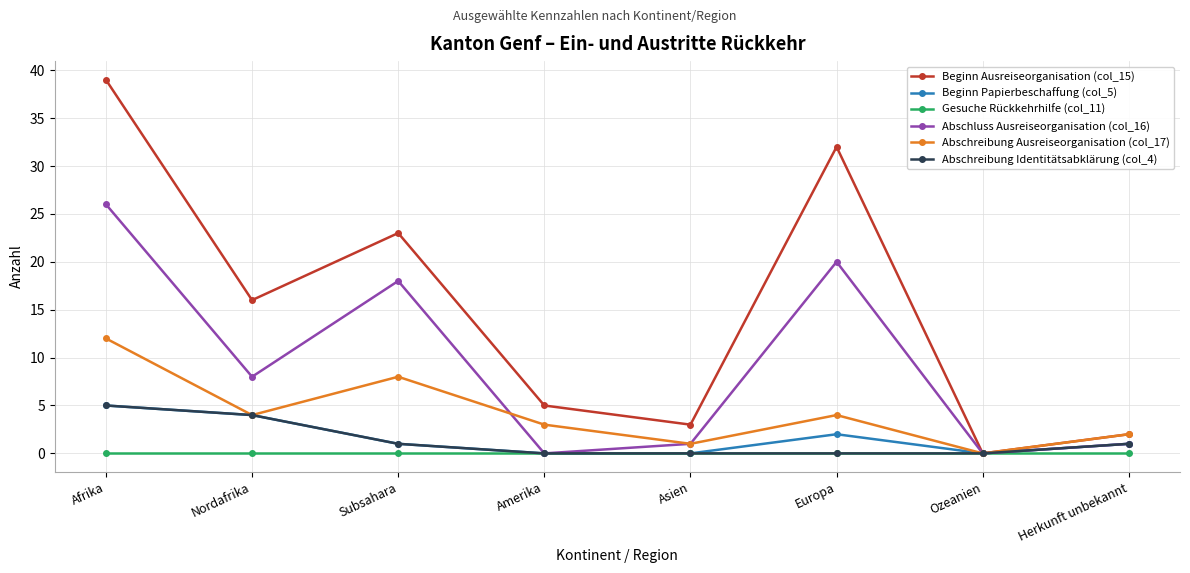

In Beginn Papierbeschaffung (col_5), how many points are higher than both neighbors (excluding endpoints)?

1